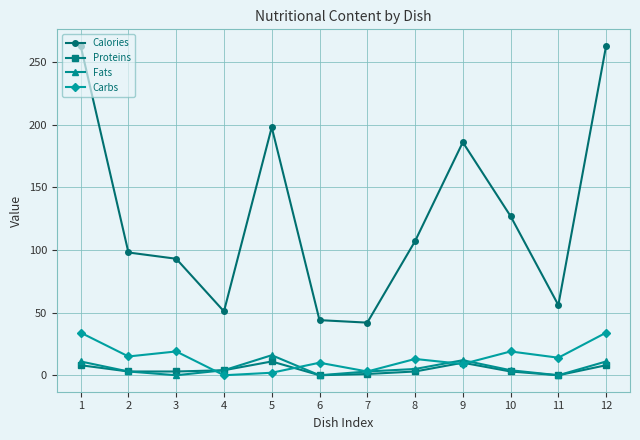

At which category does Carbs reach its first local peak?

3